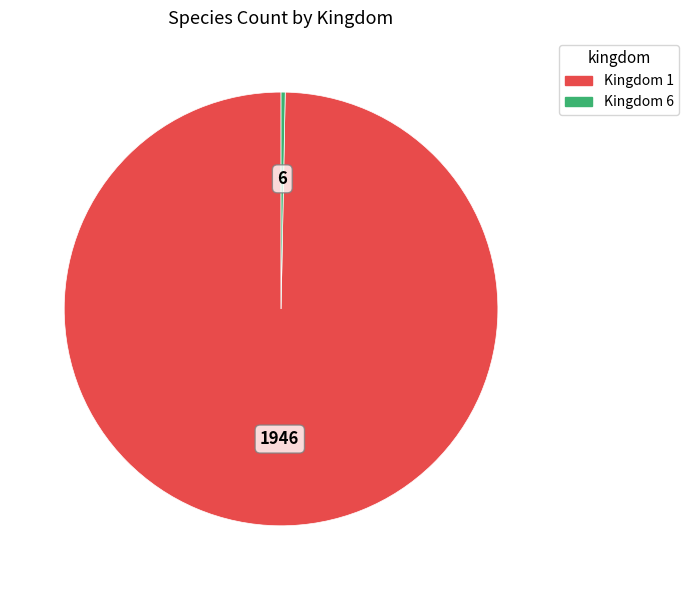

Do Kingdom 1 and Kingdom 6 together represent more than half of the pie?

Yes